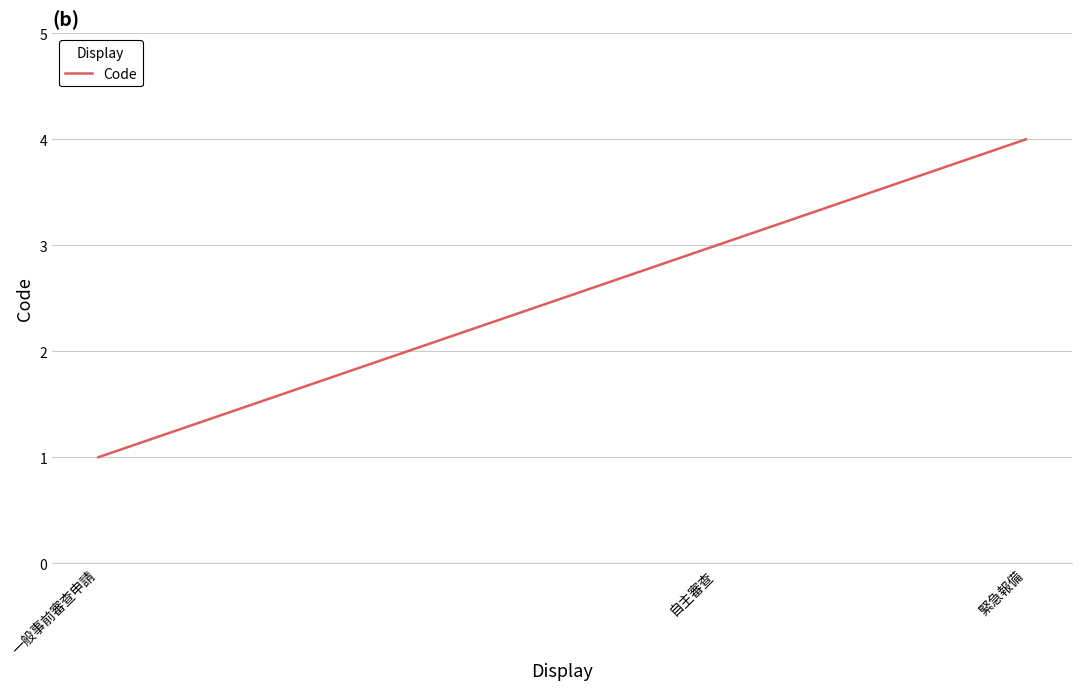

What value does the data have at 緊急報備?

4